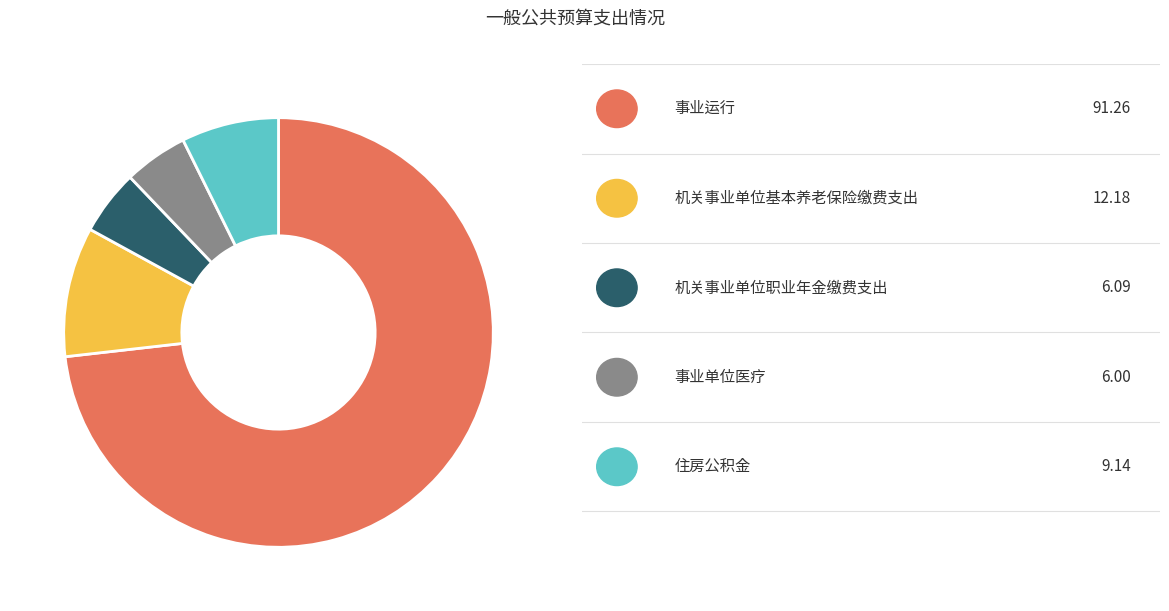

Is there a majority slice in this chart?

Yes